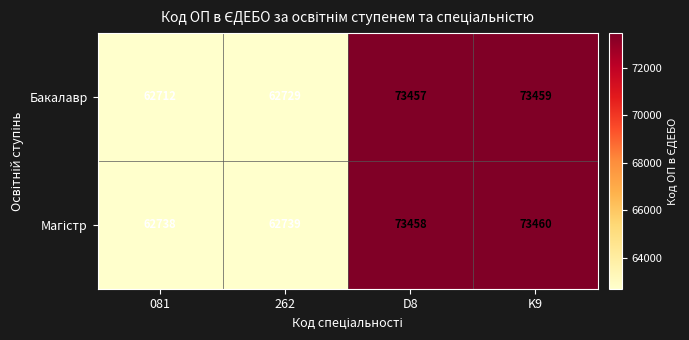

At which category is the sum across all series the highest?

K9